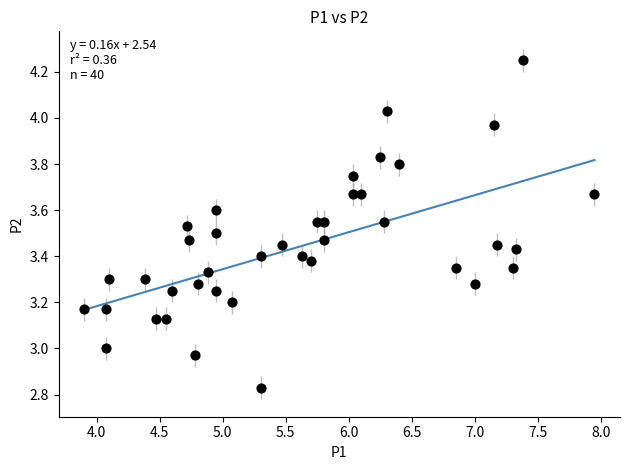

What is the range of X values (max minus min)?

4.1